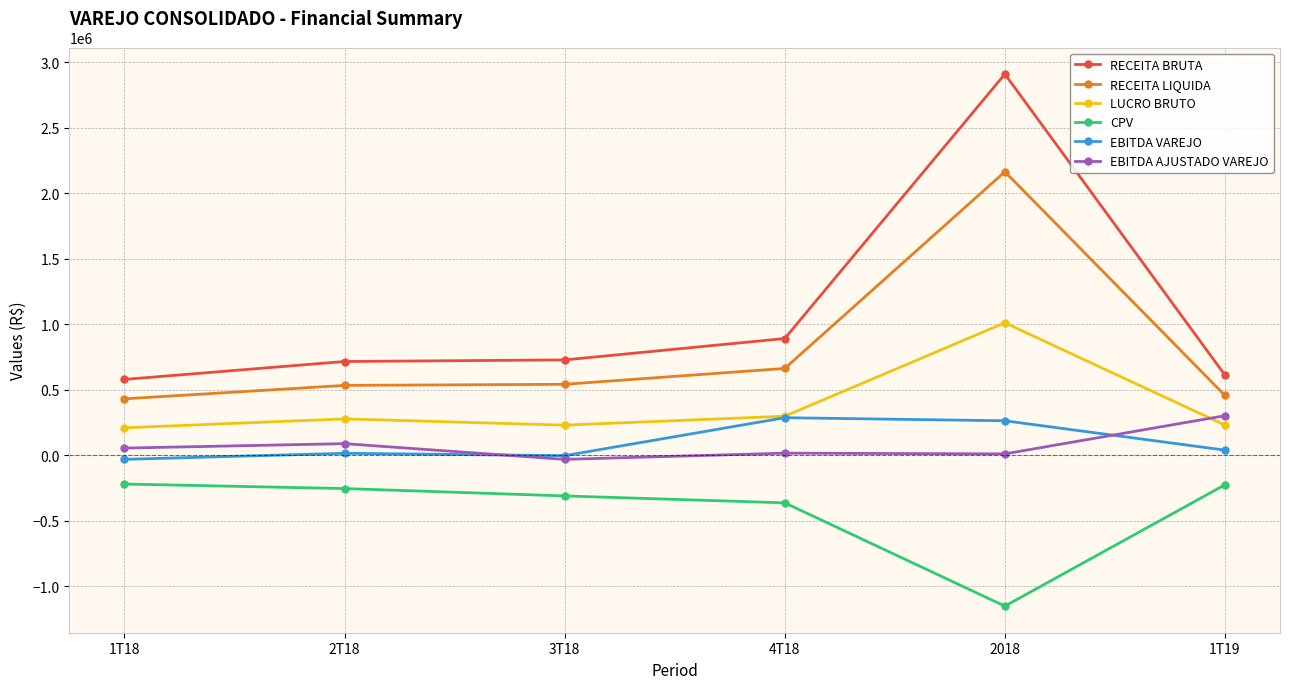

What is the smallest value displayed?

-1153034.0